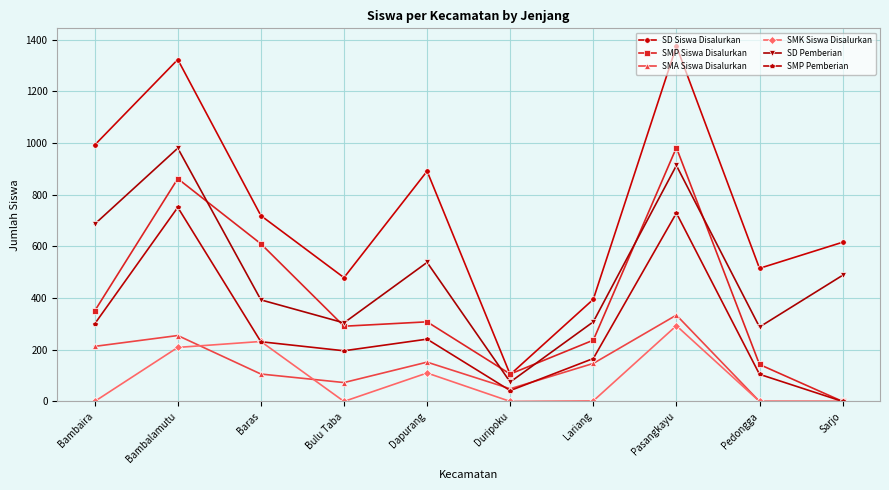

Does the chart display data point markers on the line(s)?

Yes